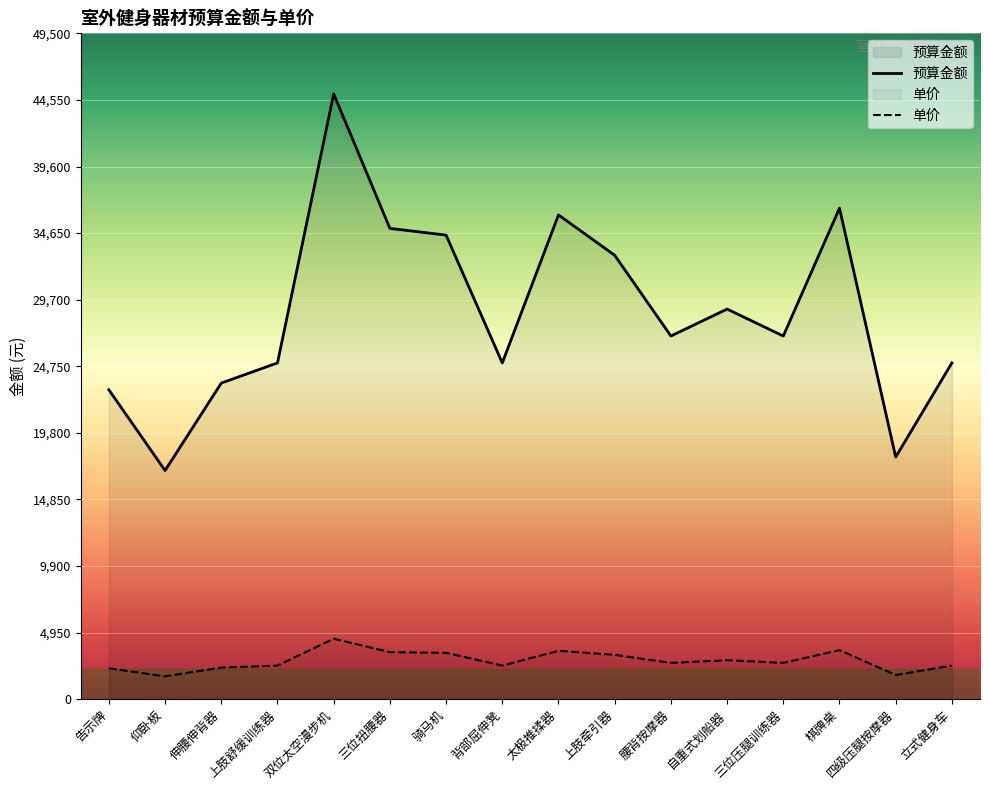

True or false: 预算金额 and 单价 cross at least once.

False